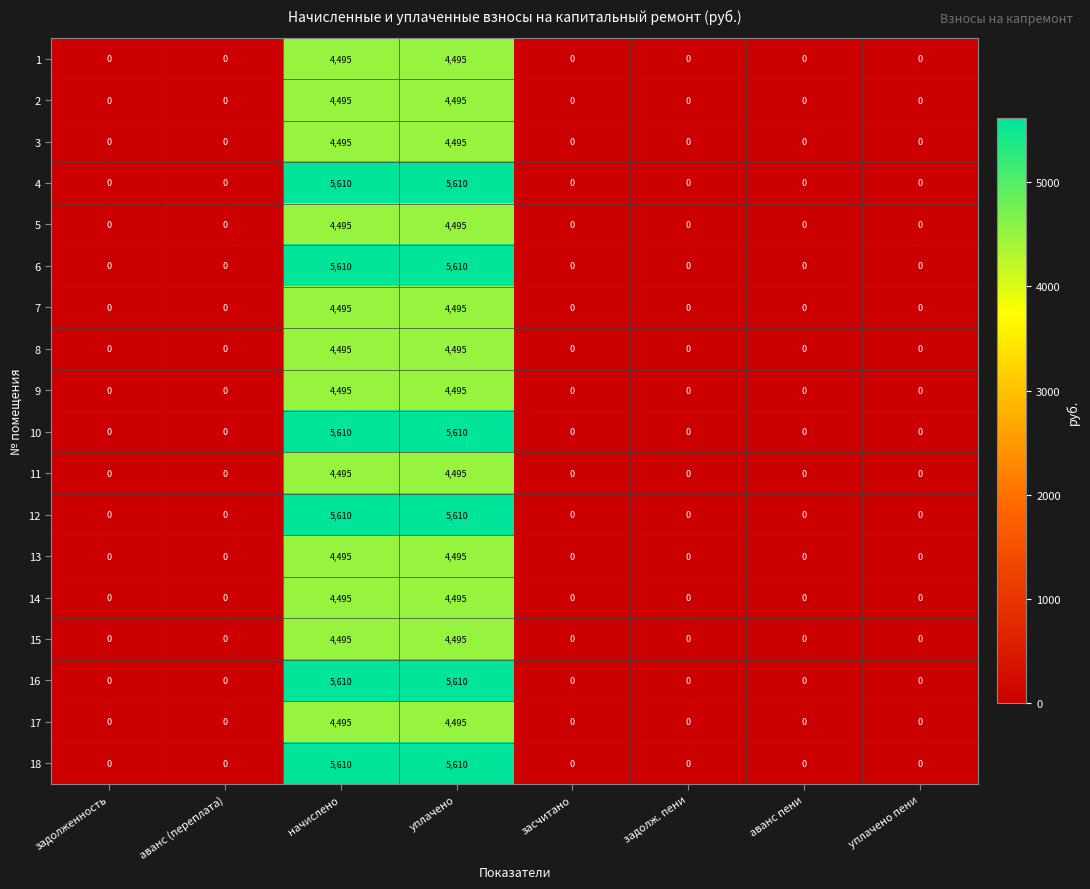

What is the sum of the 13 values at засчитано and начислено?

4495